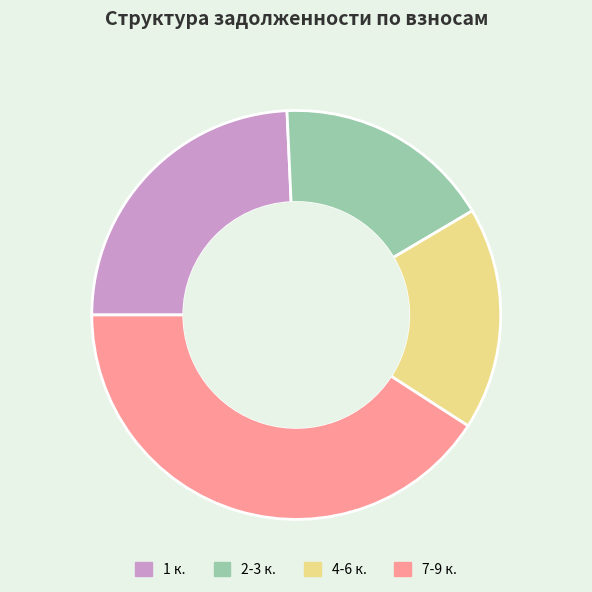

Is the sum of 4-6 к. and 1 к. greater than half?

No